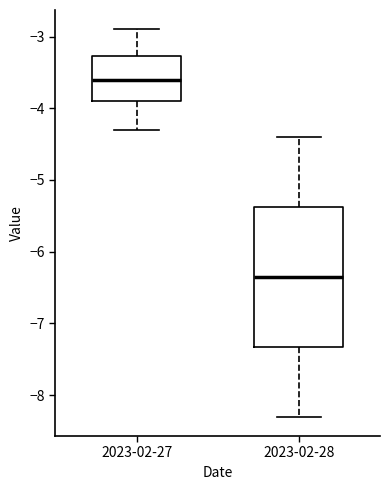

Where does the lower whisker of the box for 2023-02-28 end on the y-axis? The values are not printed on the chart, so give them approximately, as read against the axis.

-8.3